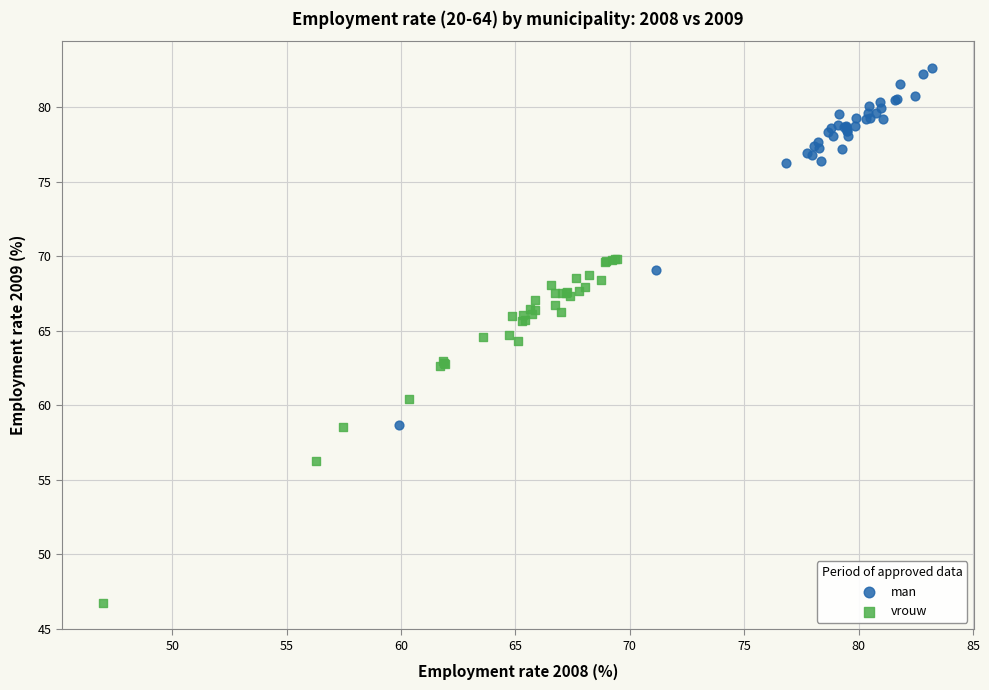

What are all the series names shown in the legend?

man, vrouw